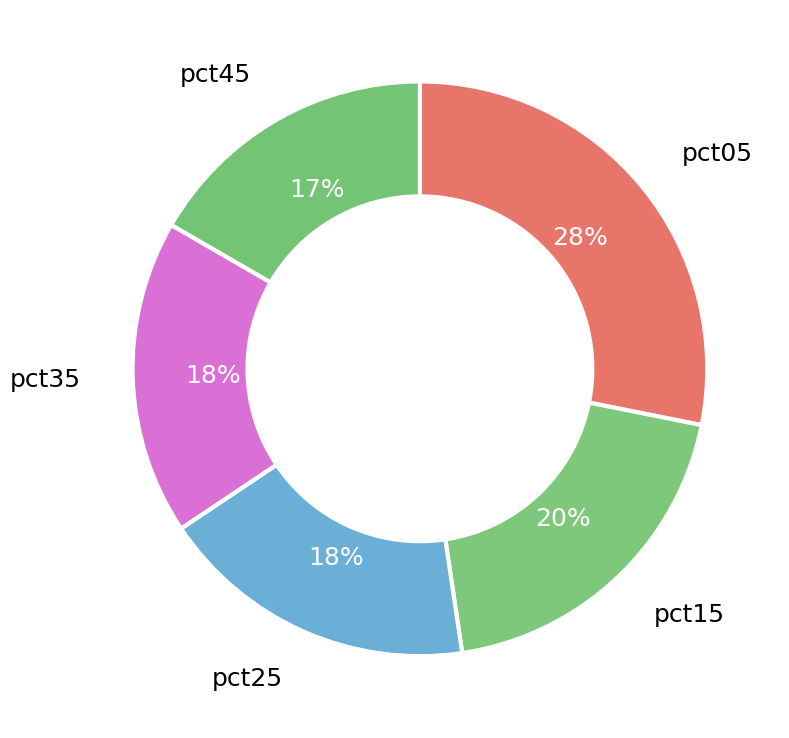

Does any single category account for the majority?

No